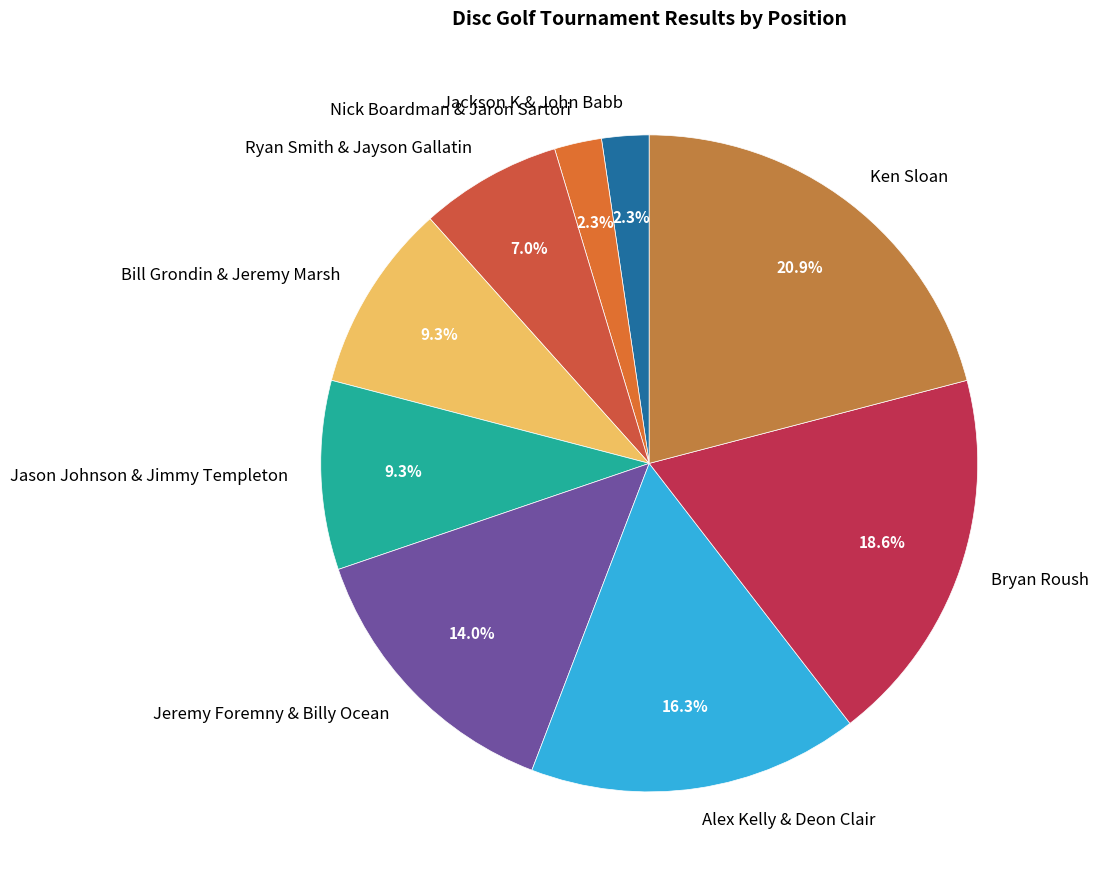

What portion of the pie excludes Jason Johnson & Jimmy Templeton?

90.7%